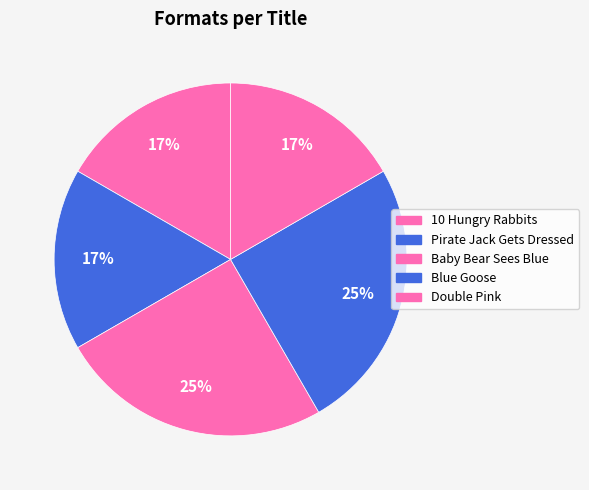

Does any single category account for the majority?

No